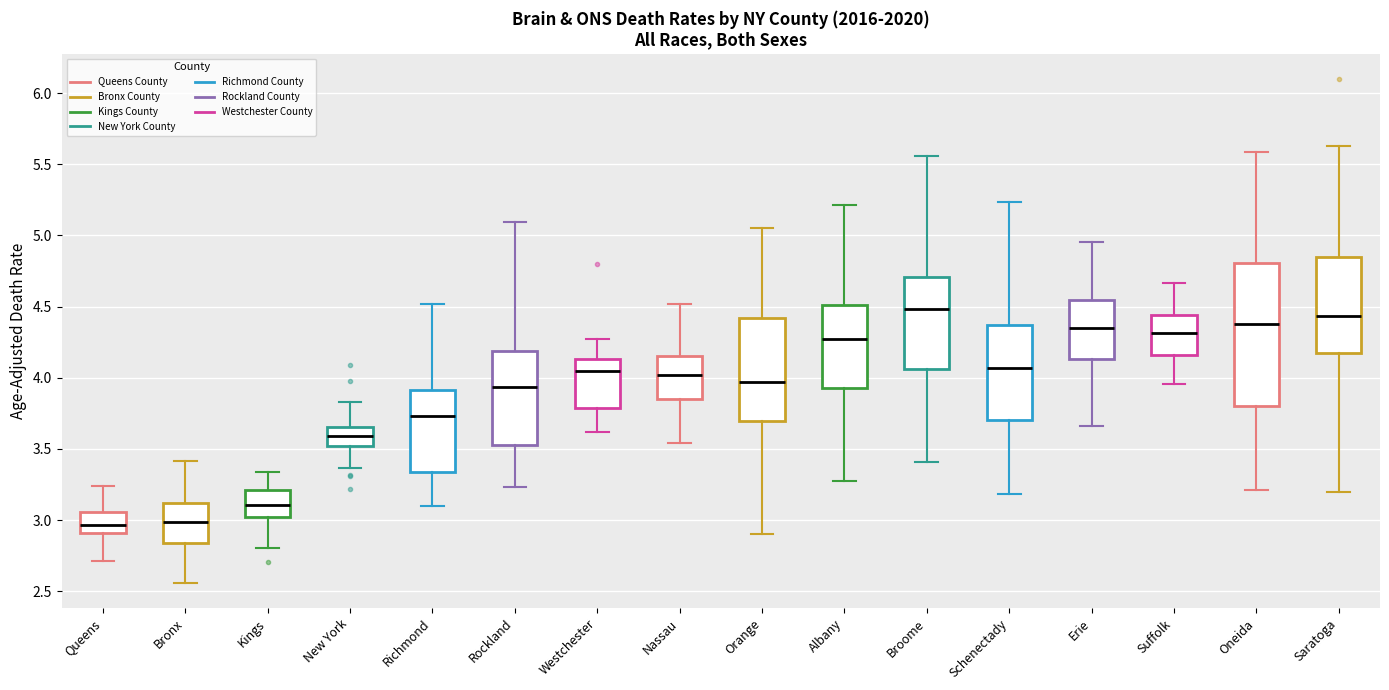

Reading left to right, transcribe this box plot: for each box, give where its median line is, the range the box spans, and where its two whiskers end, as read against the y-axis. The values are not printed on the chart, so give them approximately, as read against the axis.

Queens: median 2.95, box 2.90 to 3.05, whiskers 2.70 to 3.25
Bronx: median 3.00, box 2.85 to 3.10, whiskers 2.55 to 3.40
Kings: median 3.10, box 3.00 to 3.20, whiskers 2.80 to 3.35
New York: median 3.60, box 3.50 to 3.65, whiskers 3.35 to 3.85
Richmond: median 3.75, box 3.35 to 3.90, whiskers 3.10 to 4.50
Rockland: median 3.95, box 3.55 to 4.20, whiskers 3.25 to 5.10
Westchester: median 4.05, box 3.80 to 4.15, whiskers 3.60 to 4.25
Nassau: median 4.00, box 3.85 to 4.15, whiskers 3.55 to 4.50
Orange: median 3.95, box 3.70 to 4.40, whiskers 2.90 to 5.05
Albany: median 4.25, box 3.95 to 4.50, whiskers 3.25 to 5.20
Broome: median 4.50, box 4.05 to 4.70, whiskers 3.40 to 5.55
Schenectady: median 4.05, box 3.70 to 4.35, whiskers 3.20 to 5.25
Erie: median 4.35, box 4.15 to 4.55, whiskers 3.65 to 4.95
Suffolk: median 4.30, box 4.15 to 4.45, whiskers 3.95 to 4.65
Oneida: median 4.35, box 3.80 to 4.80, whiskers 3.20 to 5.60
Saratoga: median 4.45, box 4.15 to 4.85, whiskers 3.20 to 5.65